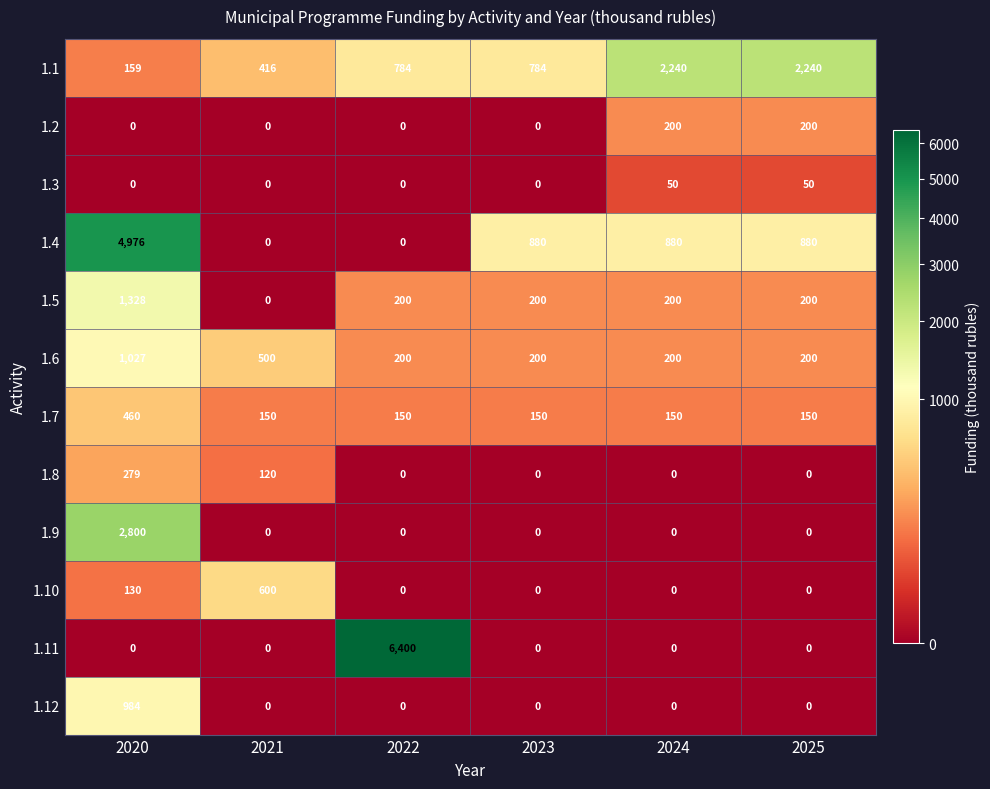

At which label does 1.4 first exceed 880?

2020